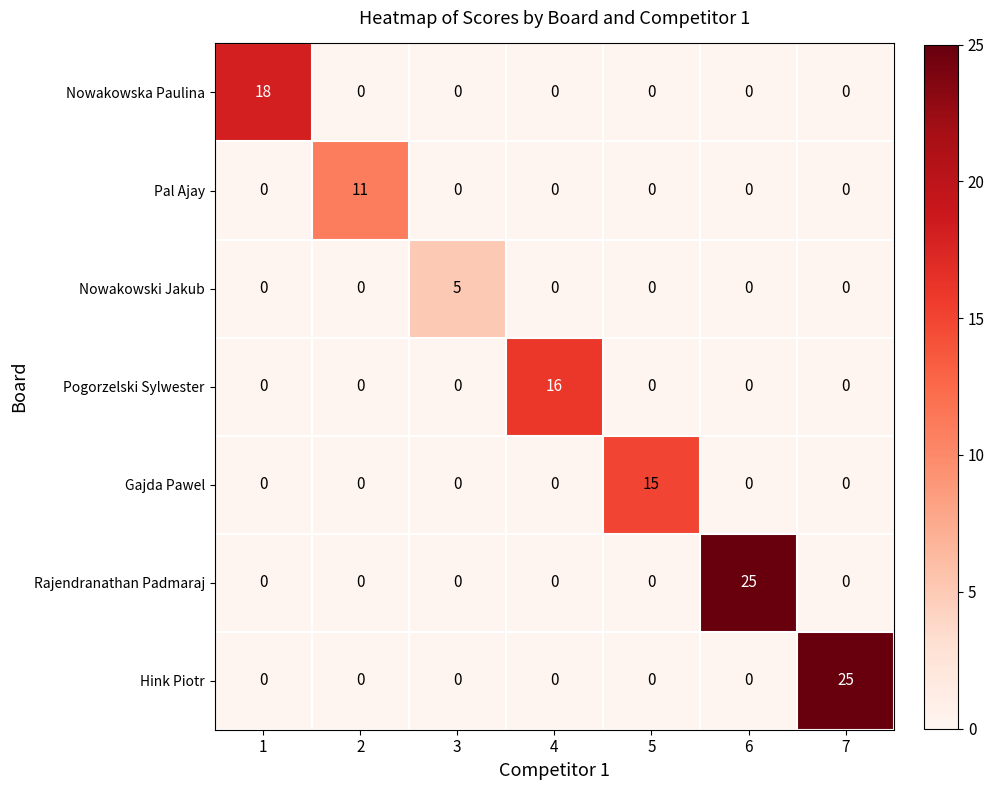

Count the number of data series in this chart.

7